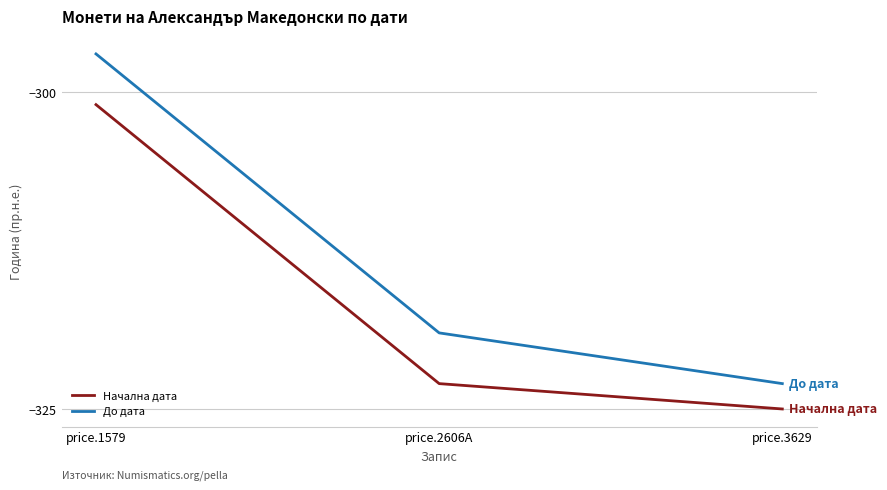

List the series in order of their peak value, highest first.

До дата, Начална дата